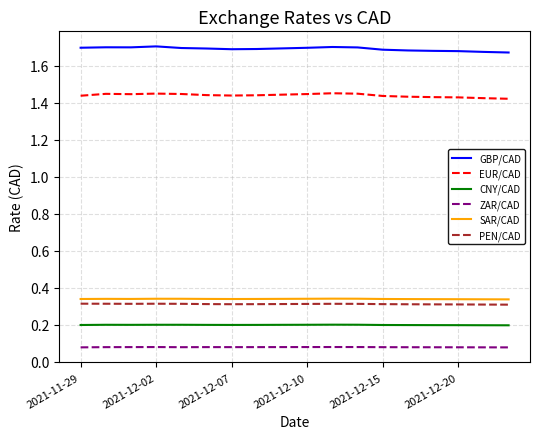

True or false: GBP/CAD and SAR/CAD intersect in this chart.

False